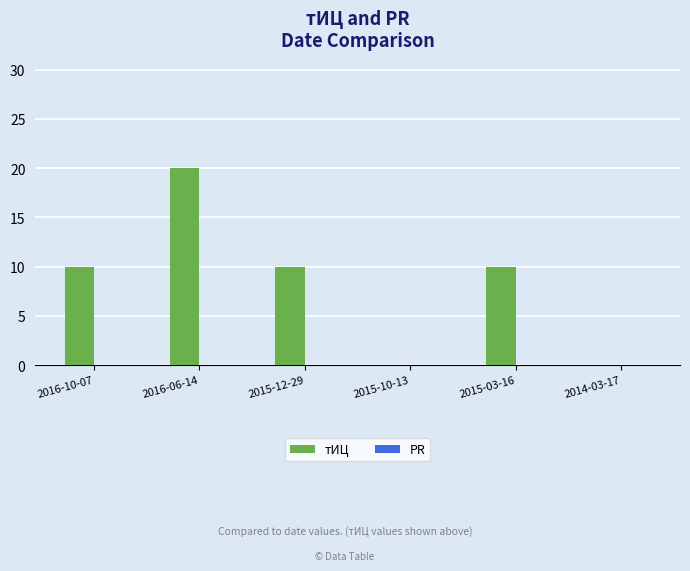

True or false: the data shows 10 at 2015-03-16.

True